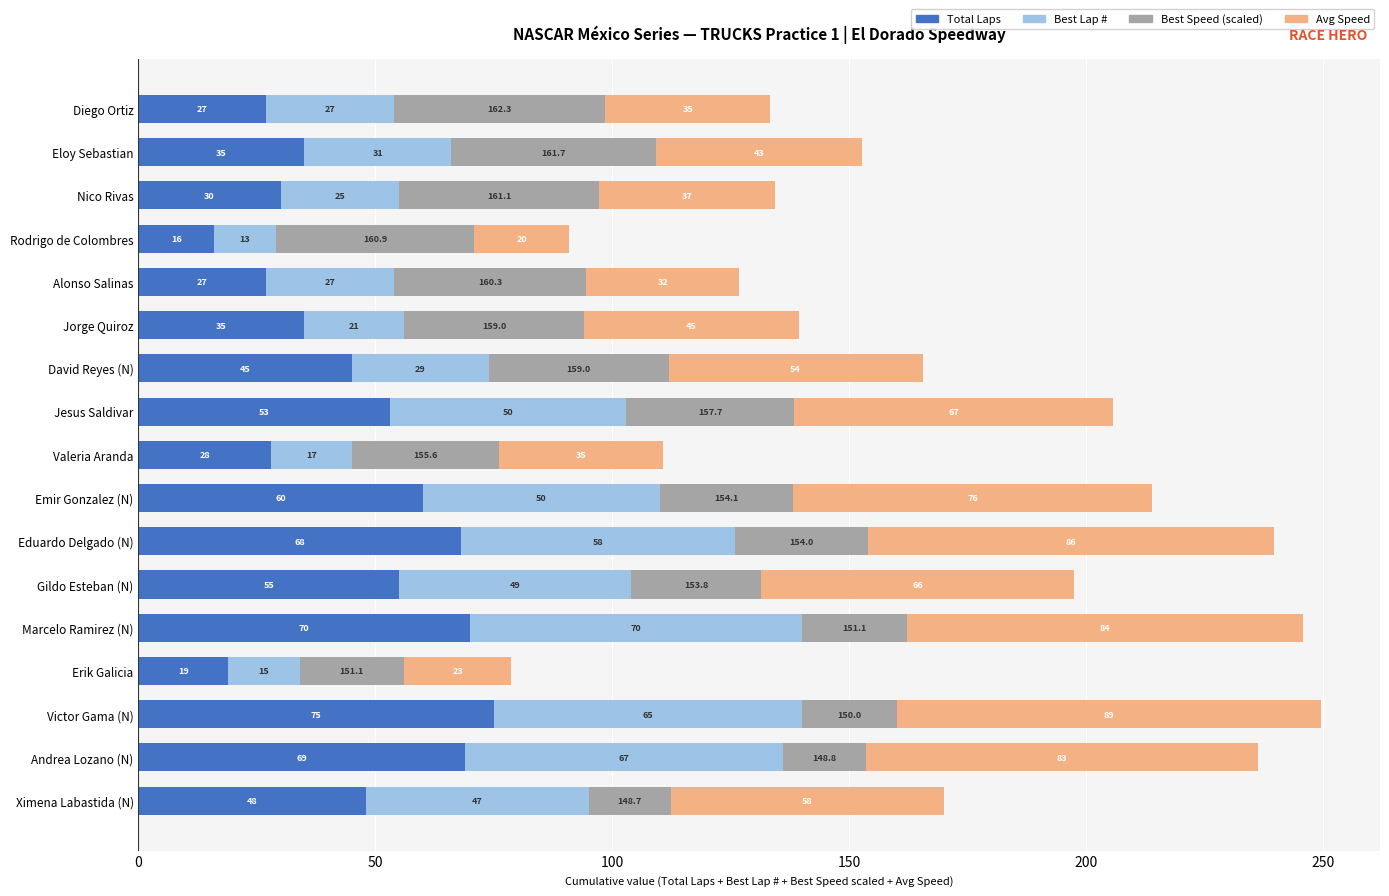

At which category is the sum across all series the highest?

Victor Gama (N)